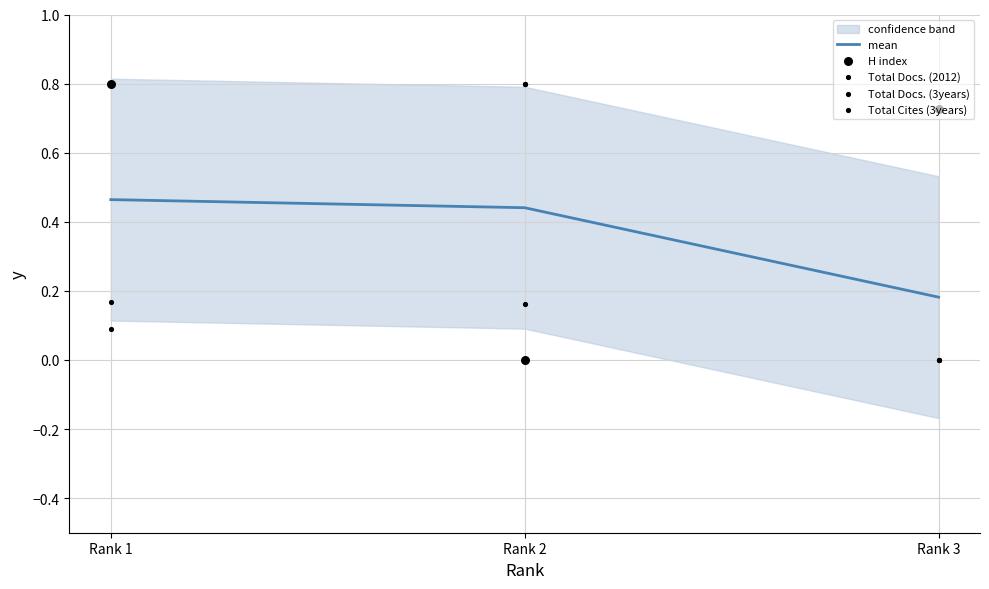

What is the total value across all series at Rank 2?

2.2